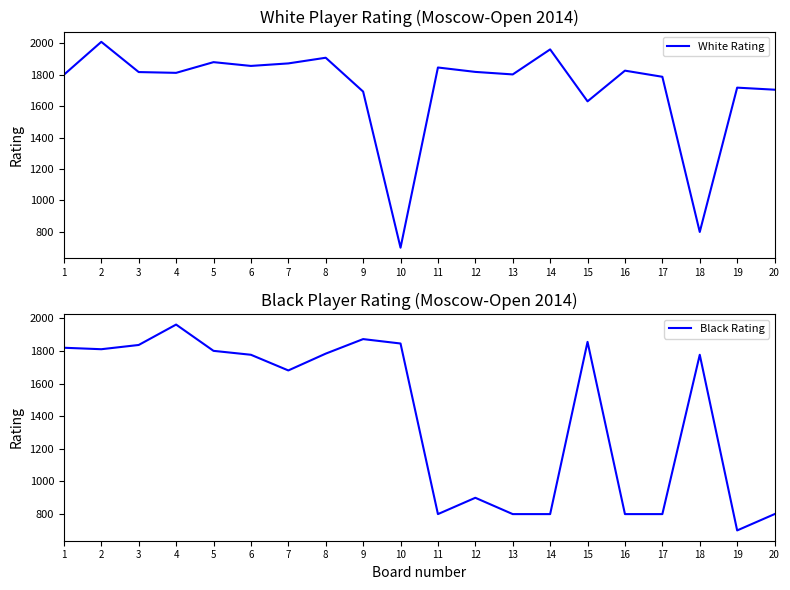

Reading right to left, list all the values displayed in this chart.

White Rating: 20=1704	19=1717	18=800	17=1786	16=1825	15=1630	14=1960	13=1801	12=1817	11=1845	10=700	9=1692	8=1907	7=1871	6=1855	5=1879	4=1811	3=1816	2=2008	1=1799
Black Rating: 20=800	19=700	18=1776	17=800	16=800	15=1855	14=800	13=800	12=900	11=800	10=1845	9=1872	8=1783	7=1680	6=1776	5=1800	4=1961	3=1836	2=1810	1=1819